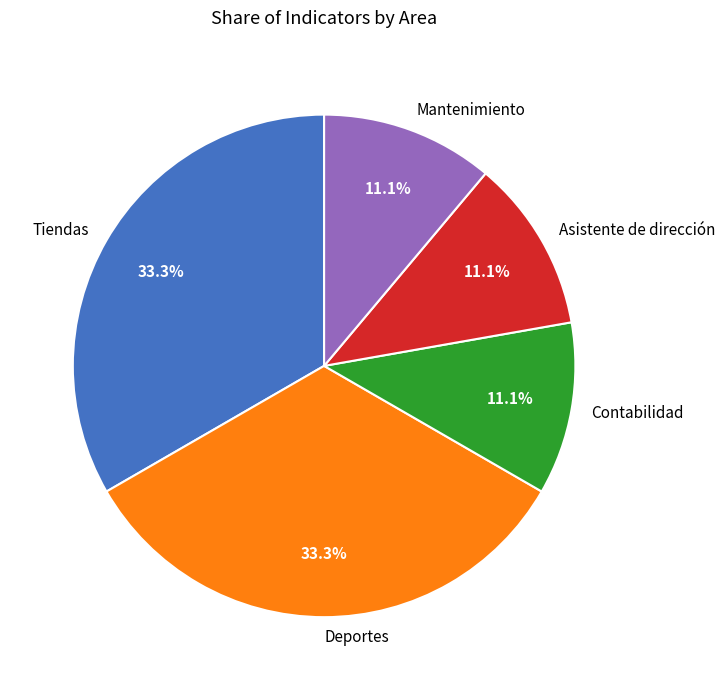

How many segments does this pie chart have?

5